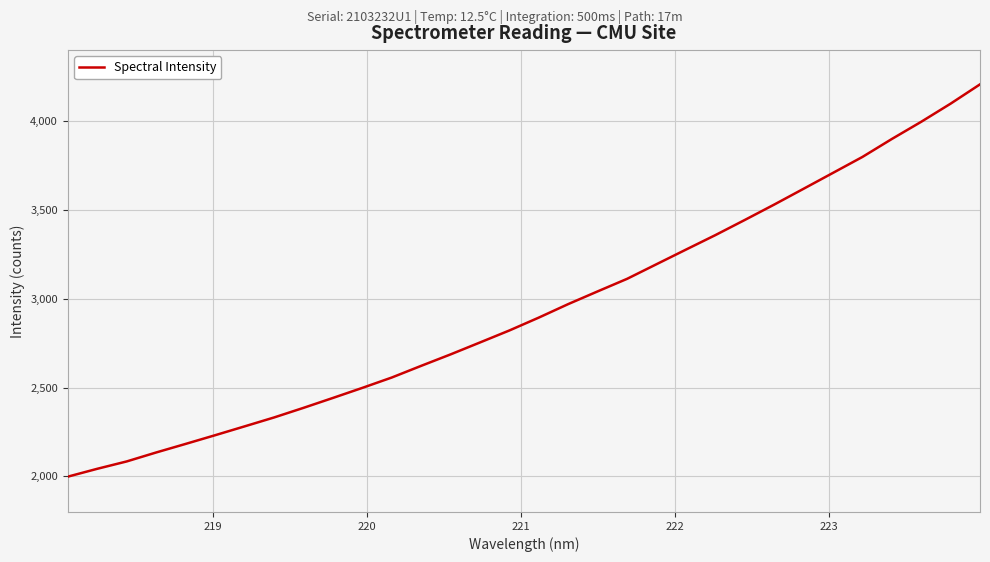

What is the greatest value displayed?

4207.2